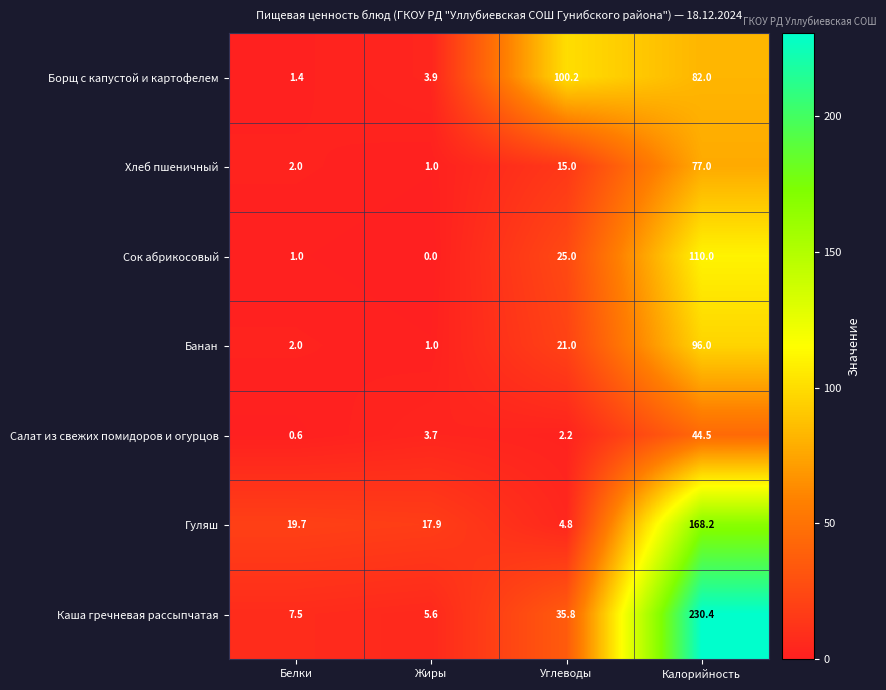

What is the spread (max minus min) of values at Калорийность?

185.9